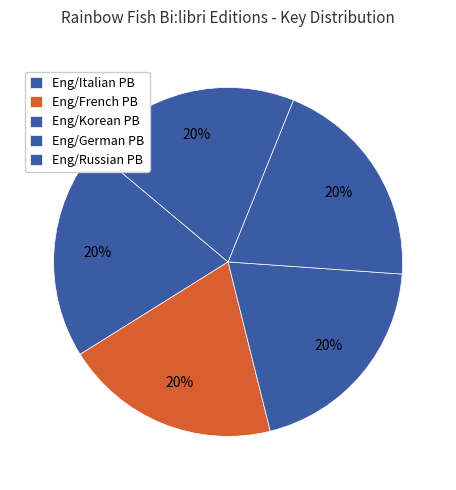

How many segments does this pie chart have?

5